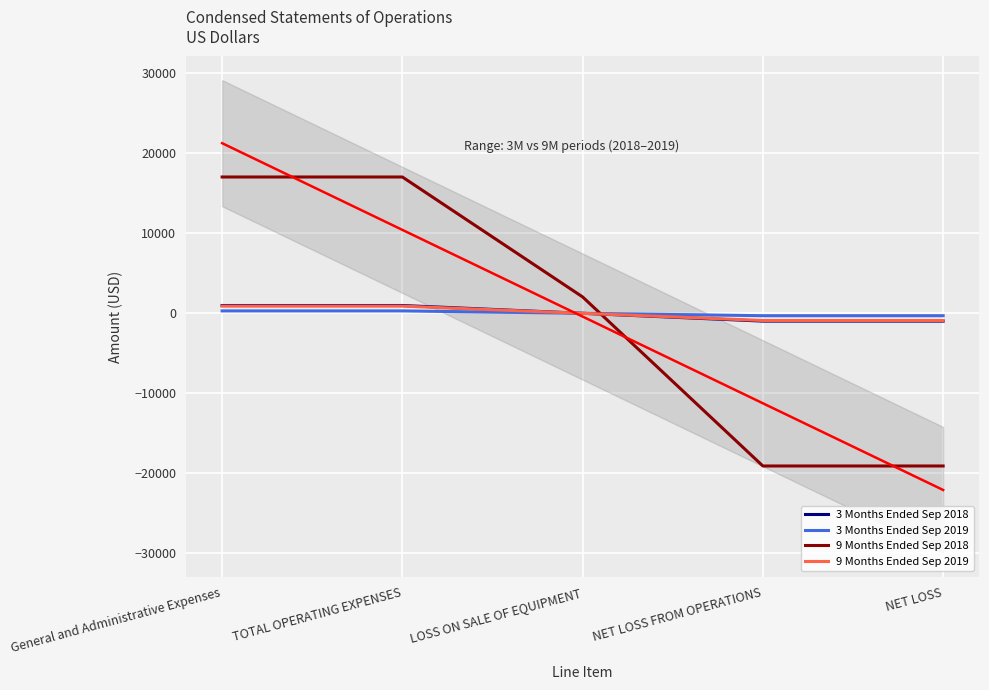

List the labels in order of 9 Months Ended Sep 2018 value, smallest first.

NET LOSS FROM OPERATIONS, NET LOSS, LOSS ON SALE OF EQUIPMENT, General and Administrative Expenses, TOTAL OPERATING EXPENSES